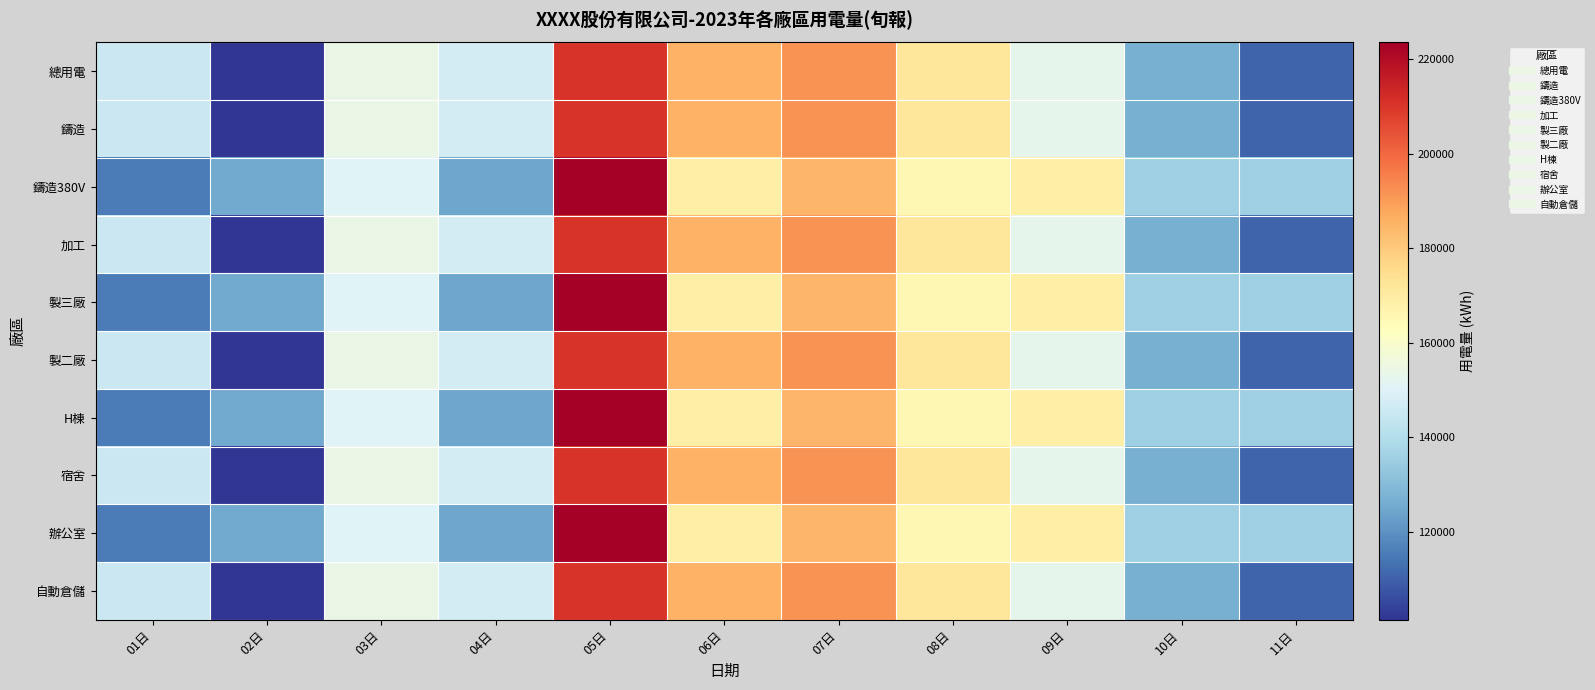

Reading left to right, what are all the values shown in this chart?

總用電: 01日=145560.6	02日=101351.5	03日=154144.3	04日=147259.8	05日=210479.7	06日=185358.1	07日=191718.5	08日=171797.0	09日=152864.4	10日=126978.0	11日=110548.9
鑄造: 01日=145560.6	02日=101351.5	03日=154144.3	04日=147259.8	05日=210479.7	06日=185358.1	07日=191718.5	08日=171797.0	09日=152864.4	10日=126978.0	11日=110548.9
鑄造380V: 01日=115521.0	02日=125315.0	03日=150055.3	04日=124544.0	05日=223541.0	06日=168240.0	07日=184541.0	08日=165458.0	09日=168541.0	10日=135555.0	11日=135247.0
加工: 01日=145560.6	02日=101351.5	03日=154144.3	04日=147259.8	05日=210479.7	06日=185358.1	07日=191718.5	08日=171797.0	09日=152864.4	10日=126978.0	11日=110548.9
製三廠: 01日=115521.0	02日=125315.0	03日=150055.3	04日=124544.0	05日=223541.0	06日=168240.0	07日=184541.0	08日=165458.0	09日=168541.0	10日=135555.0	11日=135247.0
製二廠: 01日=145560.6	02日=101351.5	03日=154144.3	04日=147259.8	05日=210479.7	06日=185358.1	07日=191718.5	08日=171797.0	09日=152864.4	10日=126978.0	11日=110548.9
H棟: 01日=115521.0	02日=125315.0	03日=150055.3	04日=124544.0	05日=223541.0	06日=168240.0	07日=184541.0	08日=165458.0	09日=168541.0	10日=135555.0	11日=135247.0
宿舍: 01日=145560.6	02日=101351.5	03日=154144.3	04日=147259.8	05日=210479.7	06日=185358.1	07日=191718.5	08日=171797.0	09日=152864.4	10日=126978.0	11日=110548.9
辦公室: 01日=115521.0	02日=125315.0	03日=150055.3	04日=124544.0	05日=223541.0	06日=168240.0	07日=184541.0	08日=165458.0	09日=168541.0	10日=135555.0	11日=135247.0
自動倉儲: 01日=145560.6	02日=101351.5	03日=154144.3	04日=147259.8	05日=210479.7	06日=185358.1	07日=191718.5	08日=171797.0	09日=152864.4	10日=126978.0	11日=110548.9